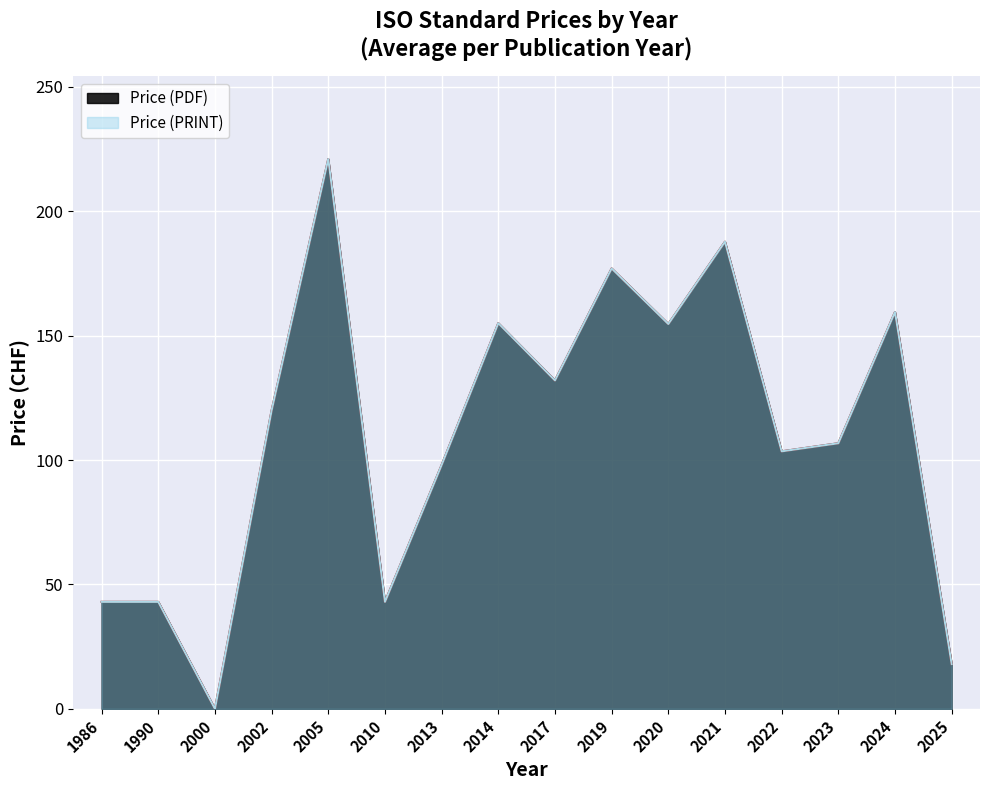

At which label is Price (PDF) closest to 110?

2023